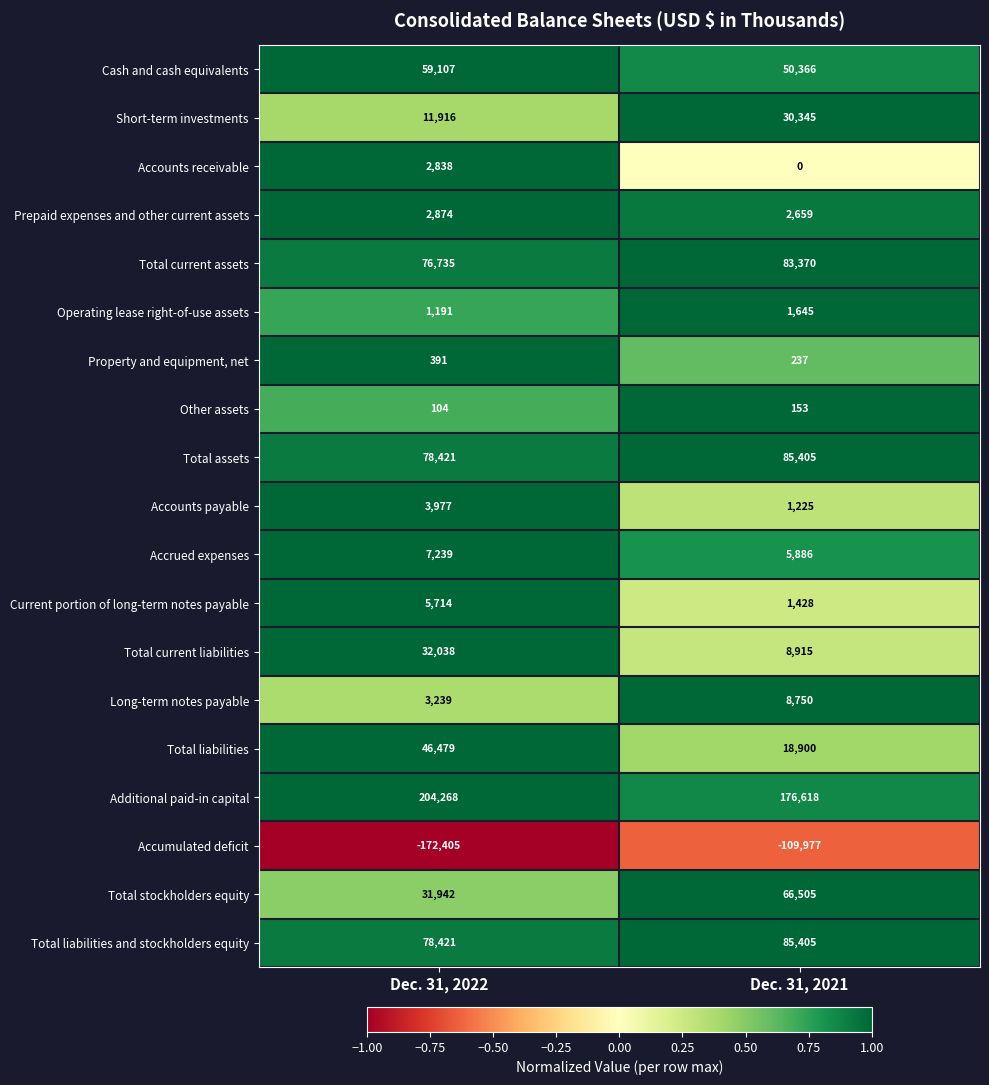

Which label corresponds to the largest value in the chart?

Dec. 31, 2022